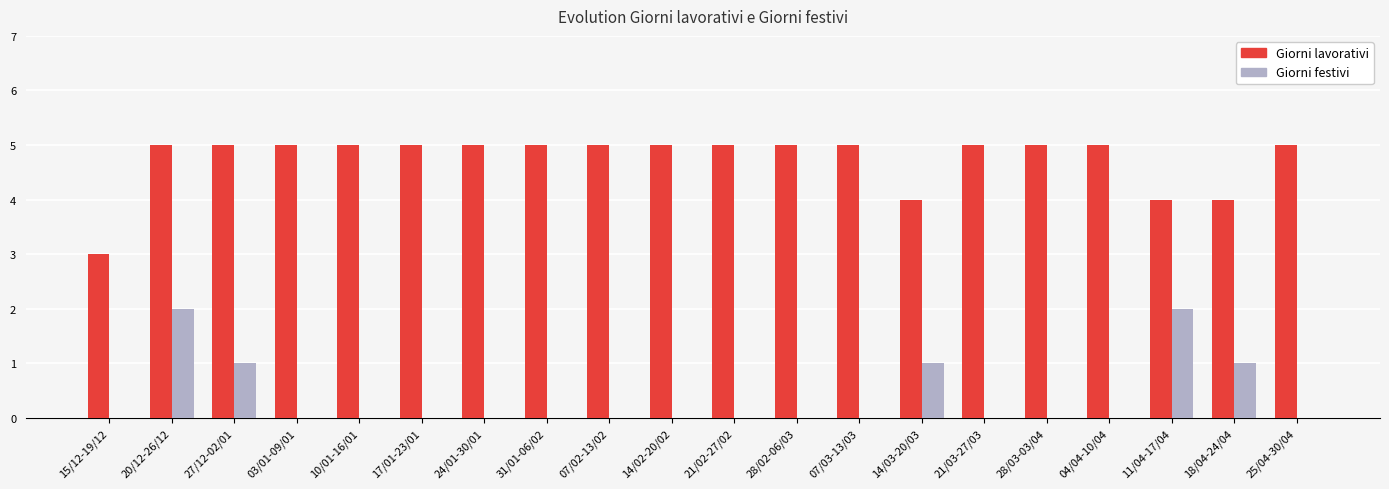

What is the greatest value displayed?

5